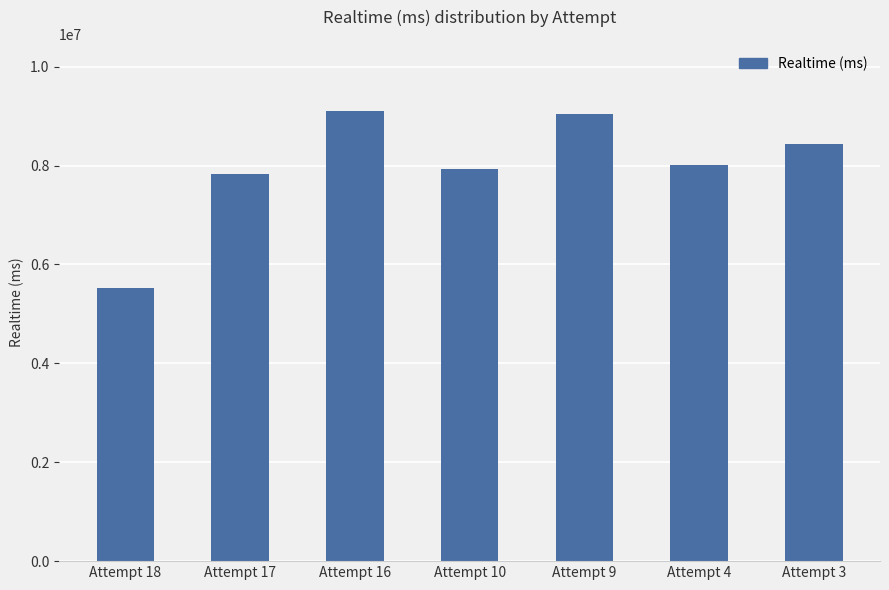

How many bars are there in total?

7